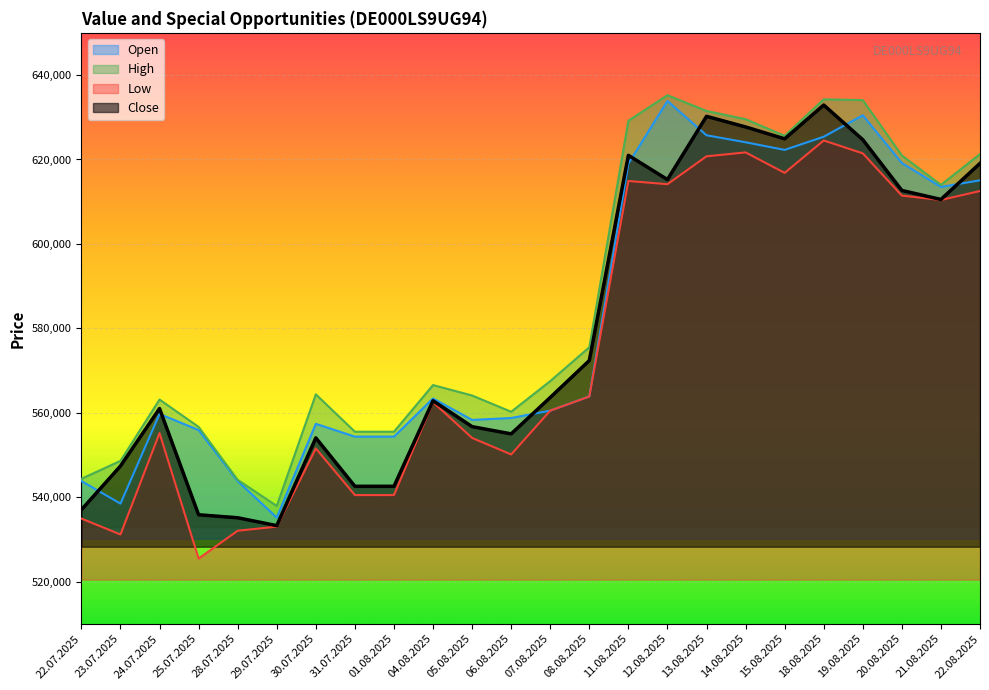

Does the chart display data point markers on the line(s)?

No